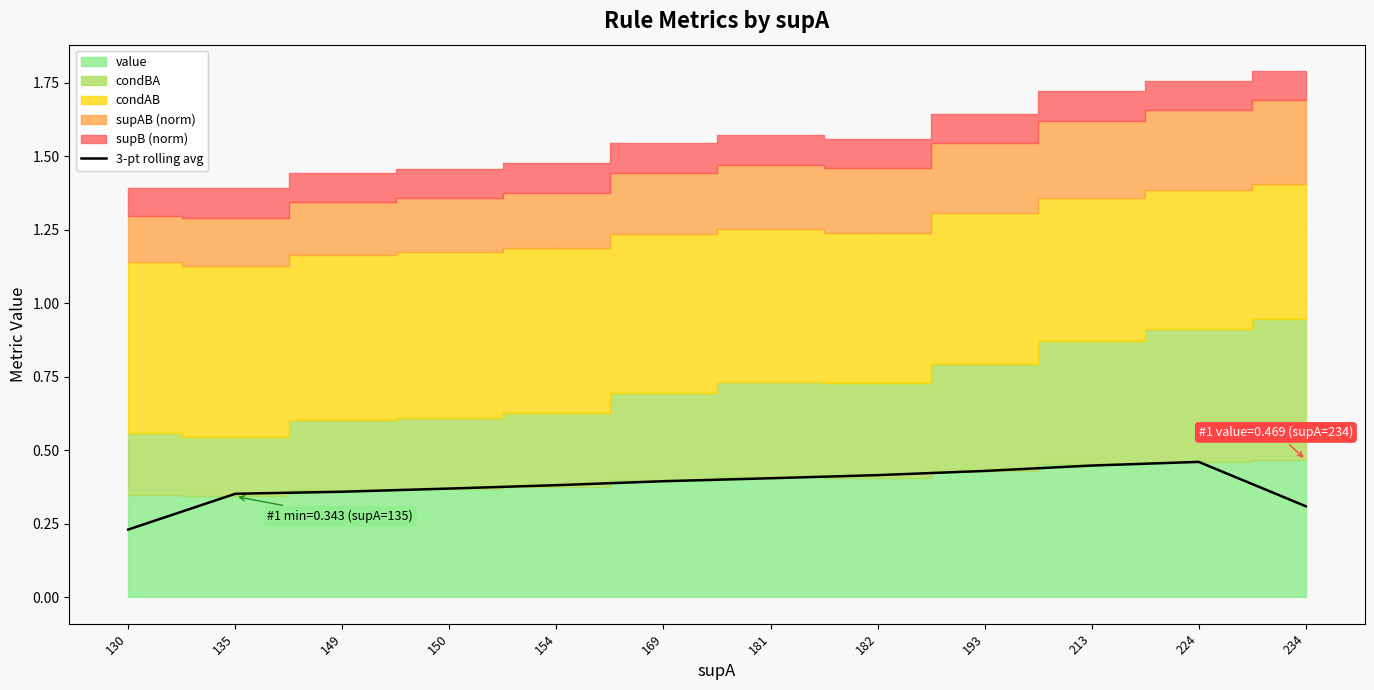

Read the value at 224.

0.5